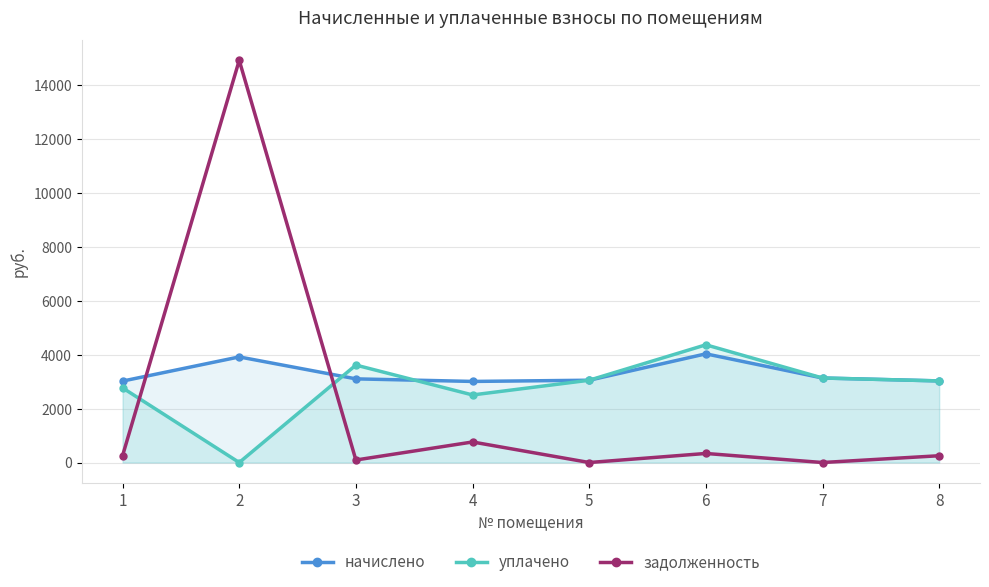

List the series in order of their peak value, lowest first.

начислено, уплачено, задолженность